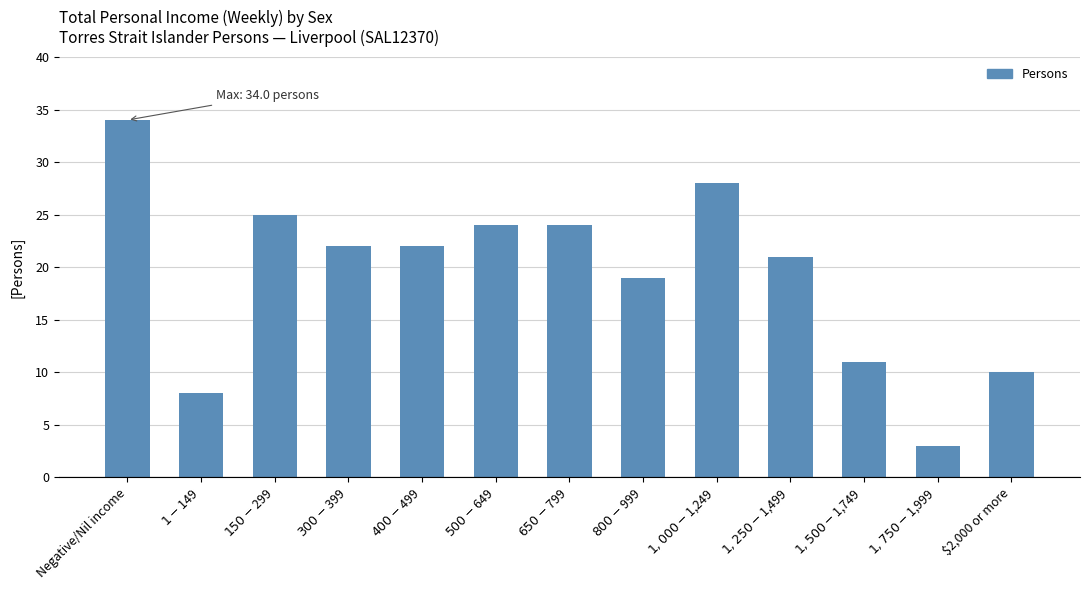

Read the value at $2,000 or more, to the nearest 10.

10